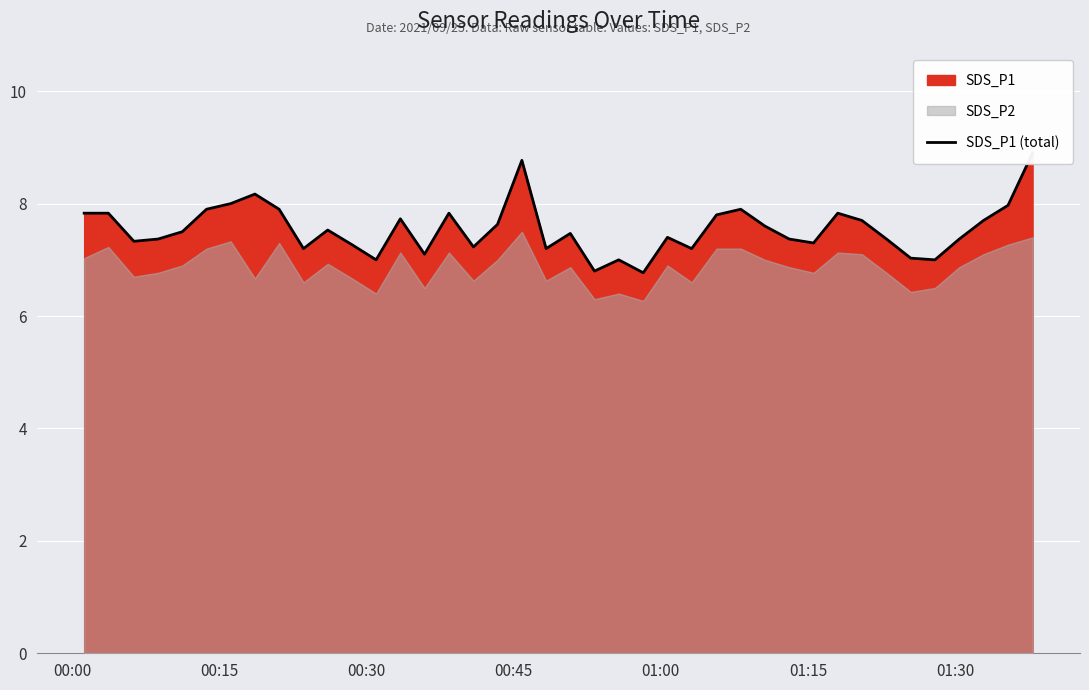

How many points are higher than both their immediate neighbors (excluding endpoints)?

10